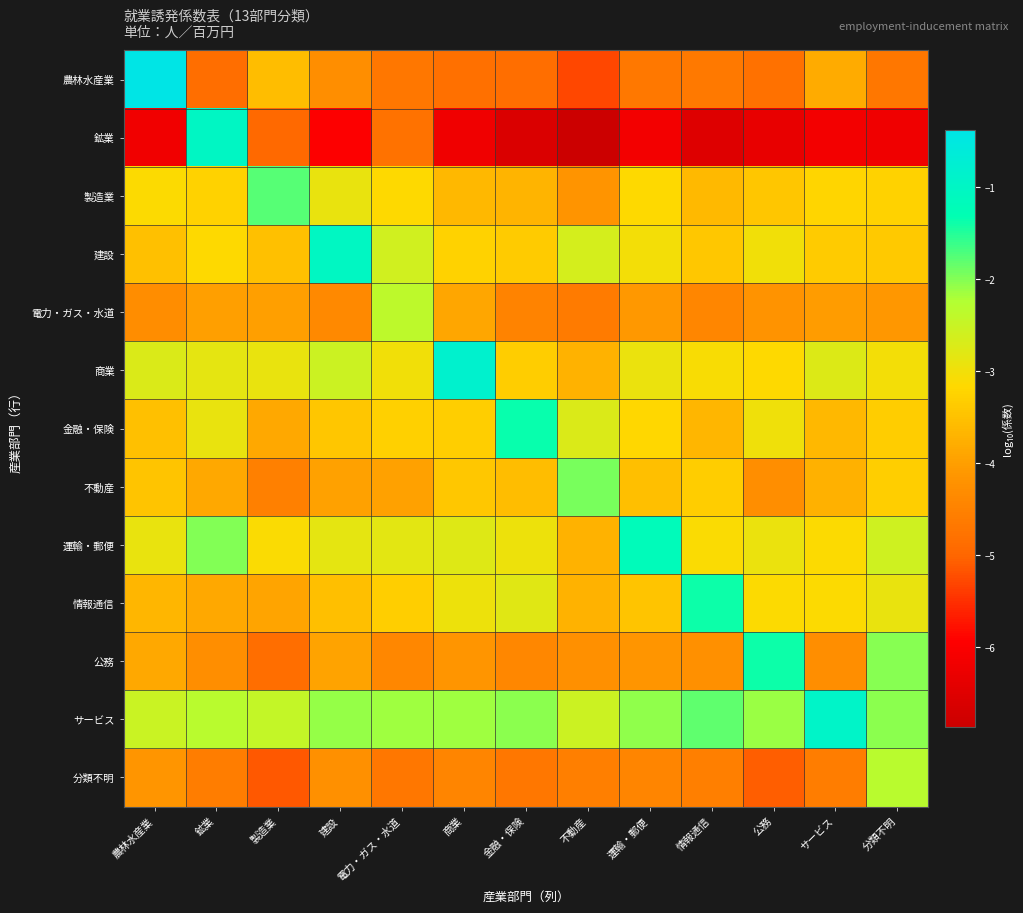

What is the greatest value displayed?

-0.4